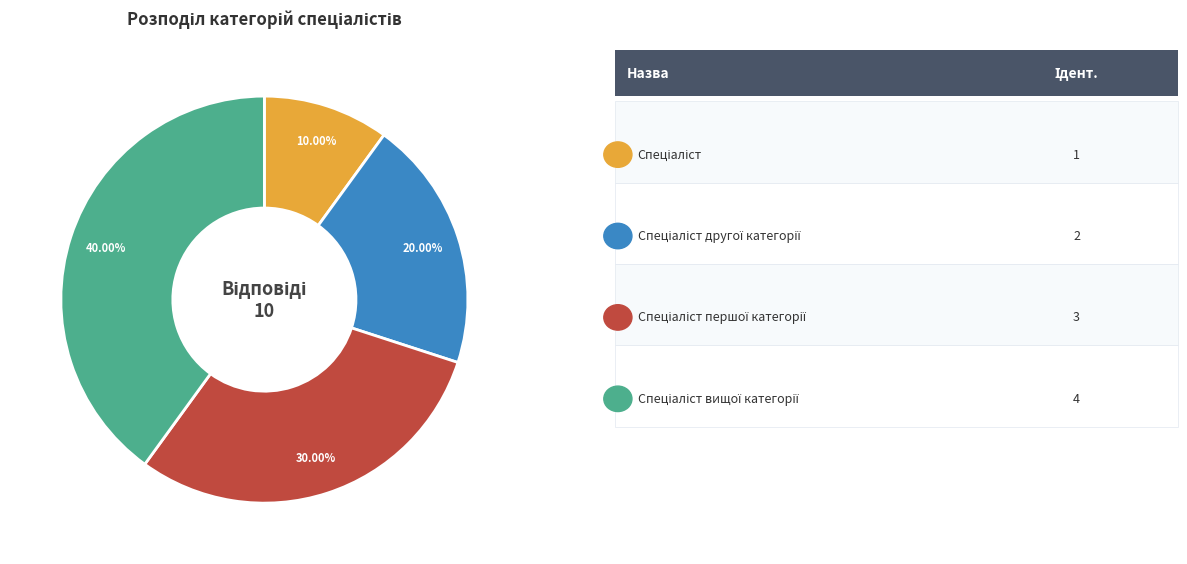

Does any single category account for the majority?

No